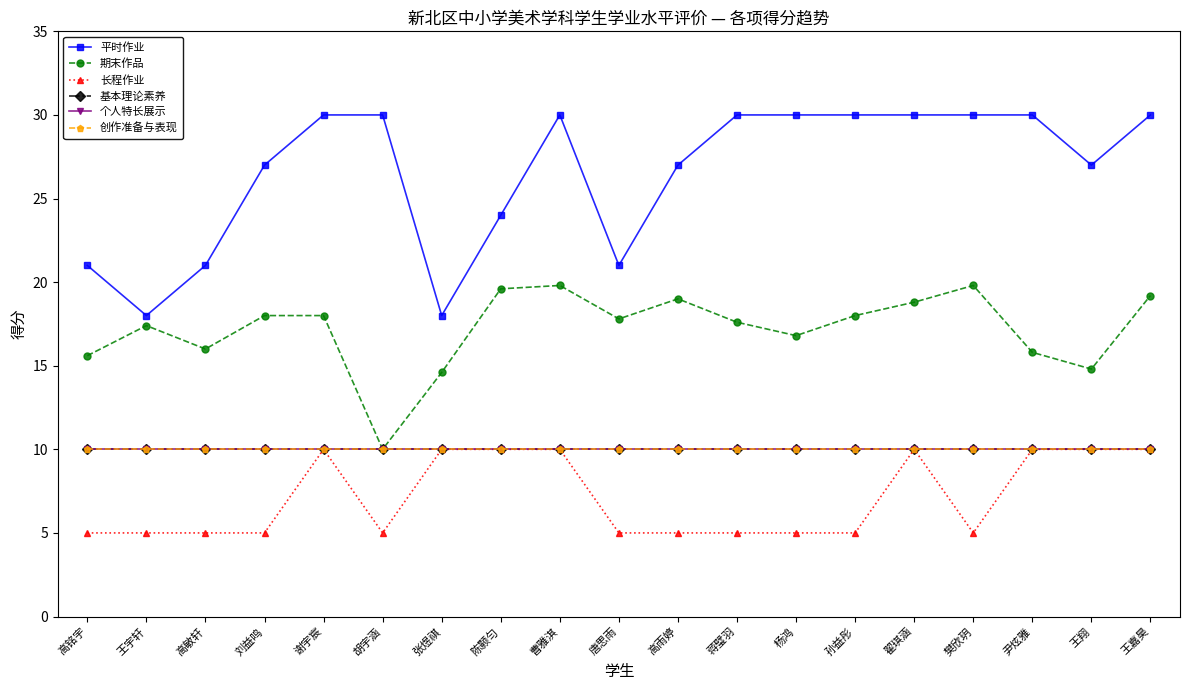

Rank the categories by 长程作业 value from highest to lowest.

谢宇宸, 张煜祺, 陈颢匀, 曹雅淇, 翟琪涵, 尹炫雅, 王翔, 王嘉昊, 高铭宇, 王宇轩, 高敏轩, 刘益鸣, 胡宇涵, 唐思雨, 高雨婷, 蒋璧羽, 杨鸿, 孙益彤, 樊欣玥